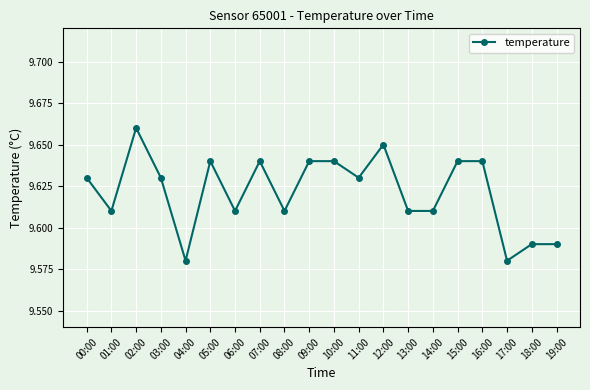

What position from the right is 16:00?

4